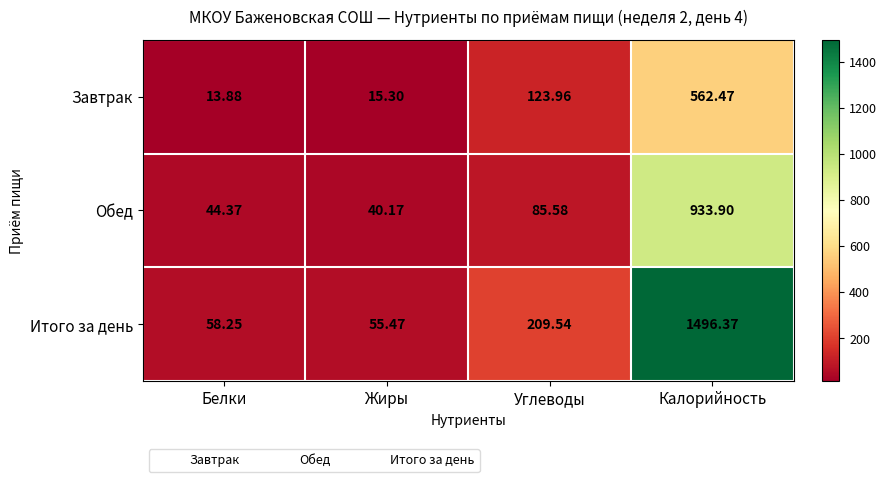

What is the difference between the highest and lowest values at Калорийность?

933.9